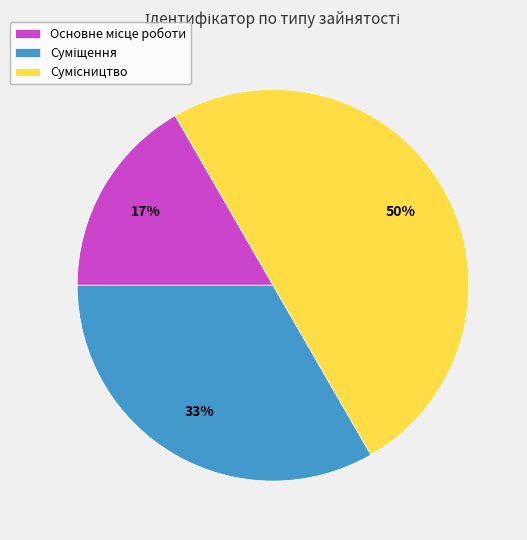

To the nearest percent, what is the difference between the largest and smallest slice percentages?

33%